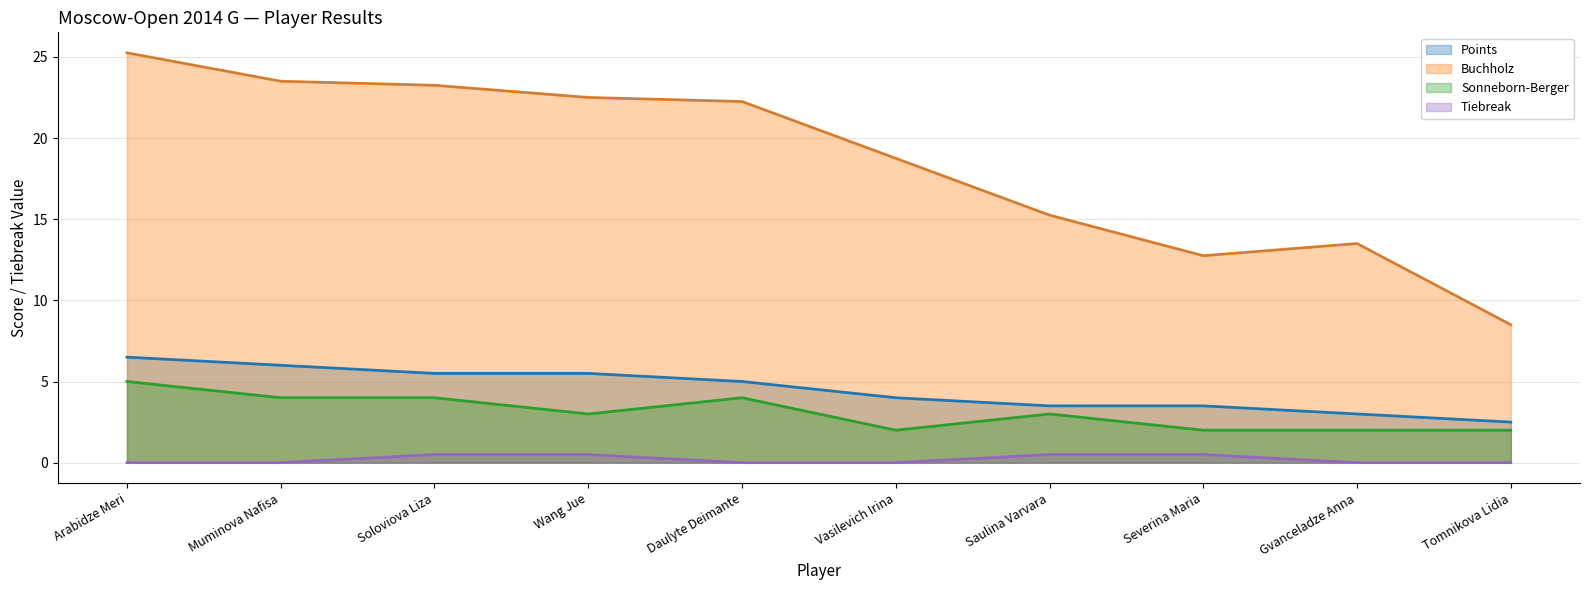

Rank the categories by Points value from highest to lowest.

Arabidze Meri, Muminova Nafisa, Soloviova Liza, Wang Jue, Daulyte Deimante, Vasilevich Irina, Saulina Varvara, Severina Maria, Gvanceladze Anna, Tomnikova Lidia